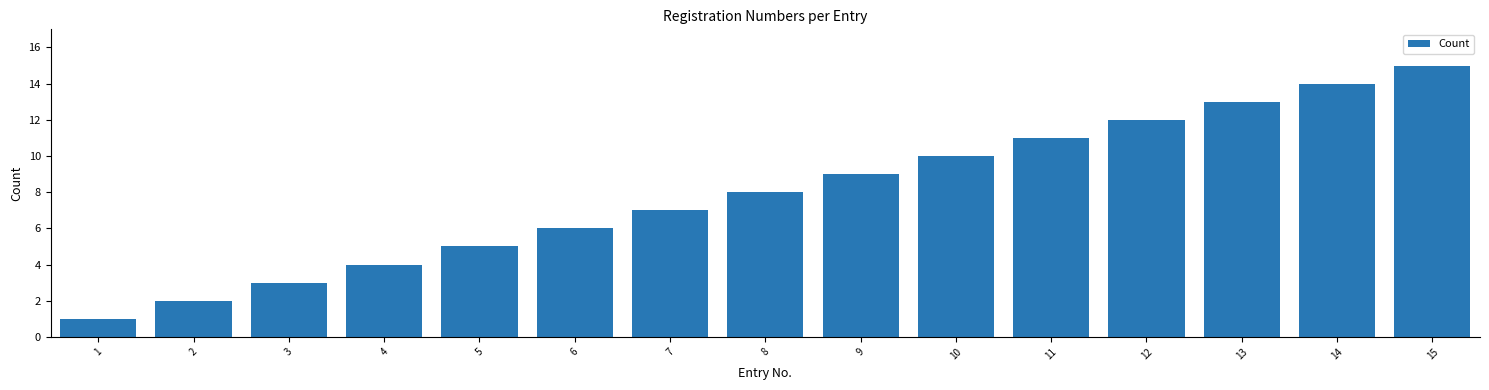

At which category does the chart reach its peak across all series?

15